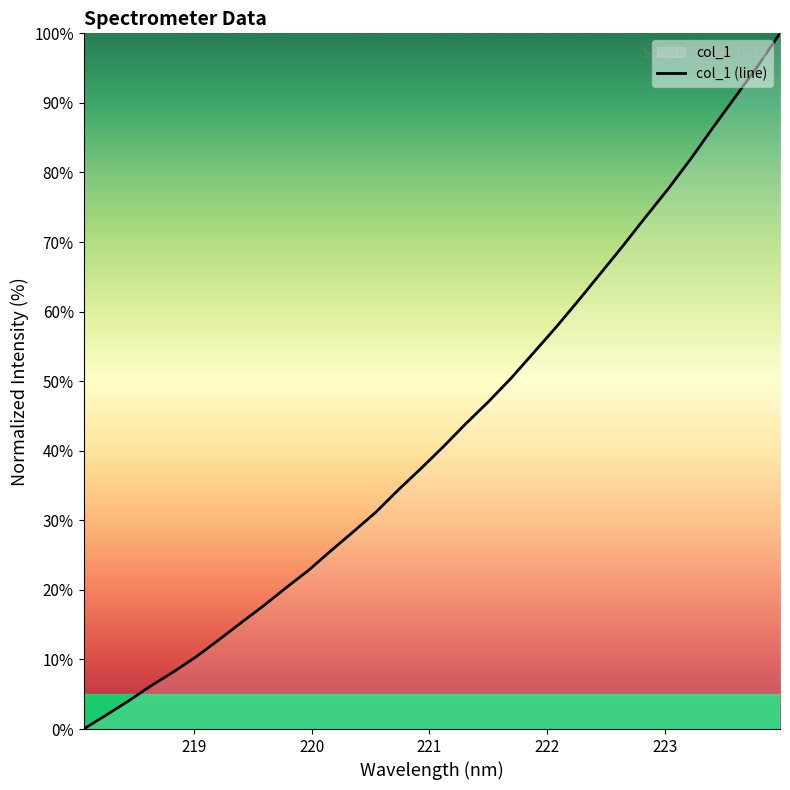

What is the maximum value shown in the chart?

100.0